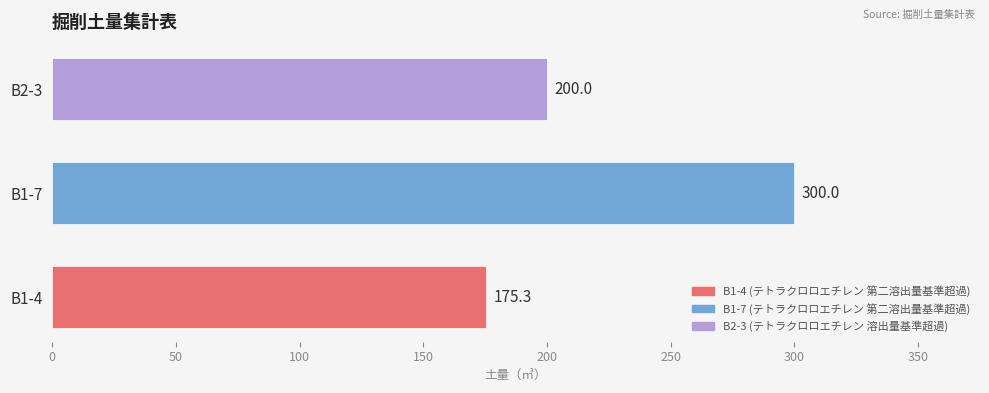

Which label corresponds to the smallest value in the chart?

B1-4